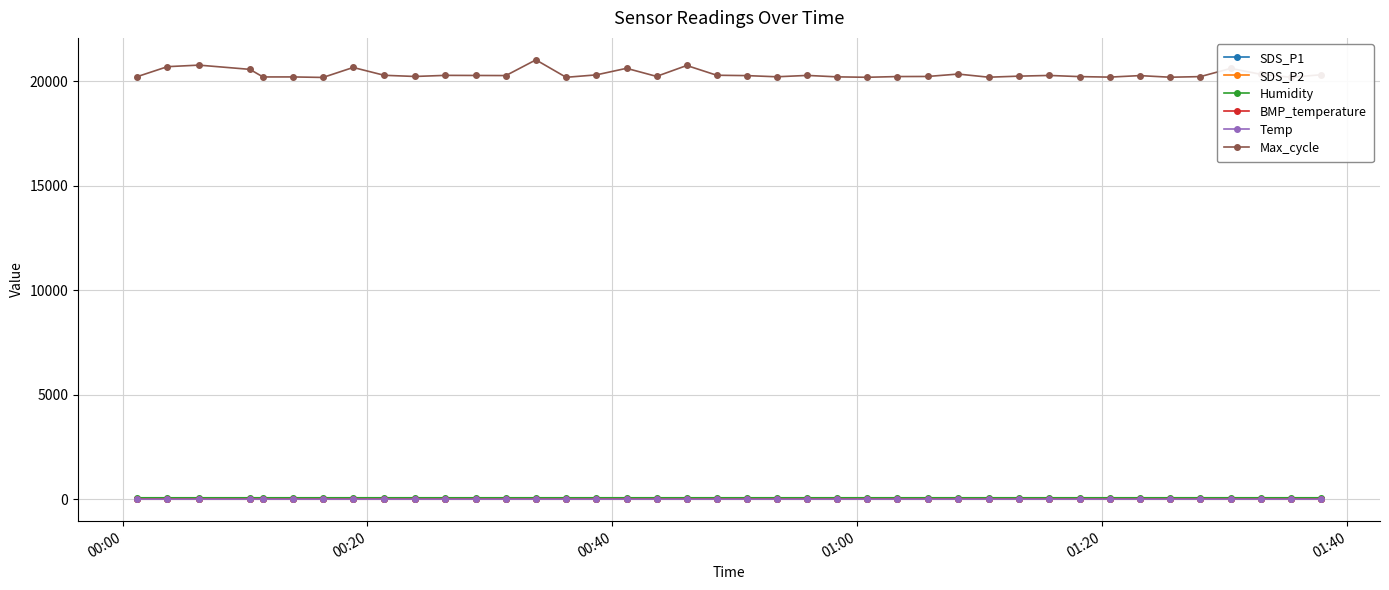

What is the average value of the Max_cycle series?

20347.5